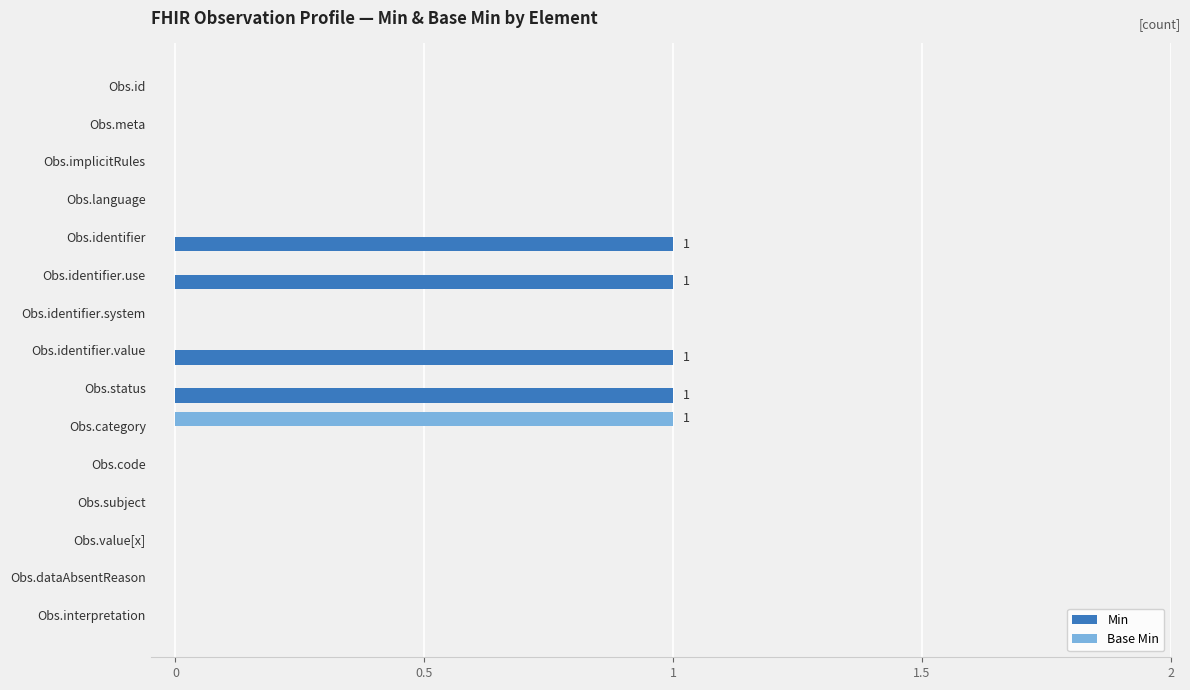

Is it true that Base Min equals 0 at Obs.implicitRules?

True